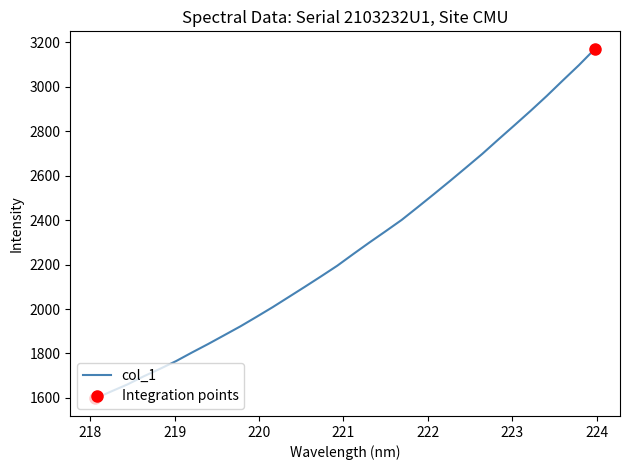

What is the lowest value of the col_1 series?

1597.4